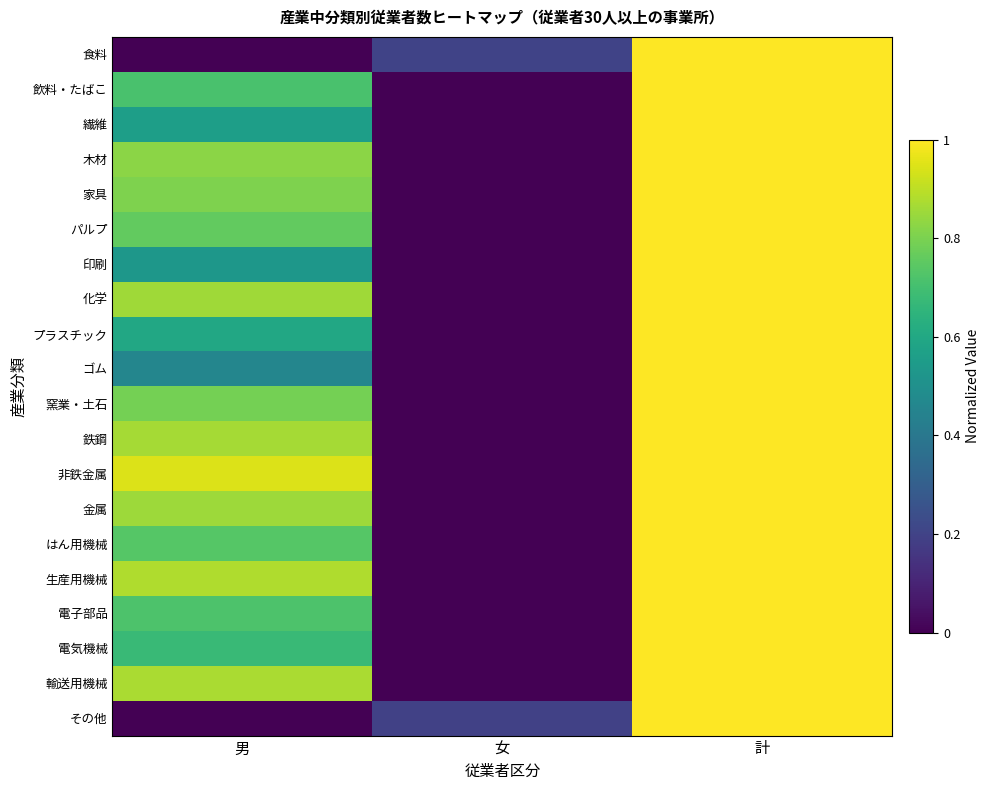

Reading left to right, transcribe all the data shown in this chart.

食料: 男=0.0	女=0.2	計=1.0
飲料・たばこ: 男=0.7	女=0.0	計=1.0
繊維: 男=0.6	女=0.0	計=1.0
木材: 男=0.8	女=0.0	計=1.0
家具: 男=0.8	女=0.0	計=1.0
パルプ: 男=0.8	女=0.0	計=1.0
印刷: 男=0.5	女=0.0	計=1.0
化学: 男=0.9	女=0.0	計=1.0
プラスチック: 男=0.6	女=0.0	計=1.0
ゴム: 男=0.5	女=0.0	計=1.0
窯業・土石: 男=0.8	女=0.0	計=1.0
鉄鋼: 男=0.9	女=0.0	計=1.0
非鉄金属: 男=0.9	女=0.0	計=1.0
金属: 男=0.9	女=0.0	計=1.0
はん用機械: 男=0.7	女=0.0	計=1.0
生産用機械: 男=0.9	女=0.0	計=1.0
電子部品: 男=0.7	女=0.0	計=1.0
電気機械: 男=0.7	女=0.0	計=1.0
輸送用機械: 男=0.9	女=0.0	計=1.0
その他: 男=0.0	女=0.2	計=1.0